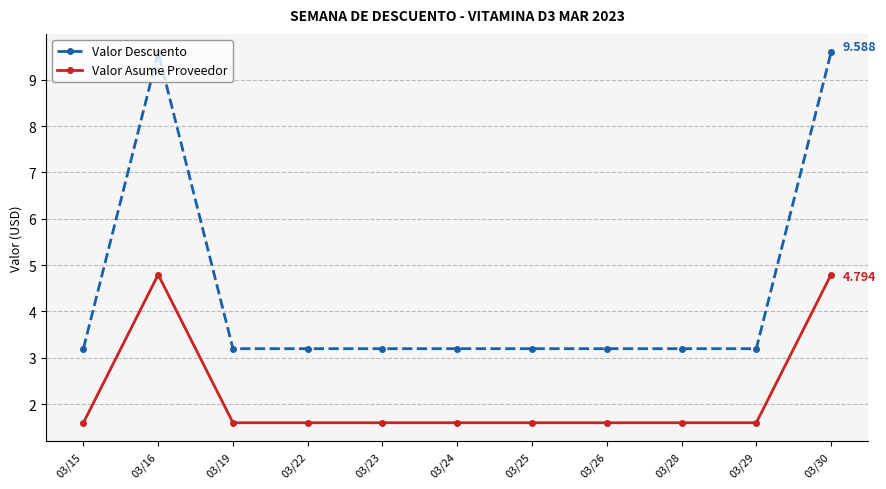

True or false: Valor Descuento and Valor Asume Proveedor intersect in this chart.

False